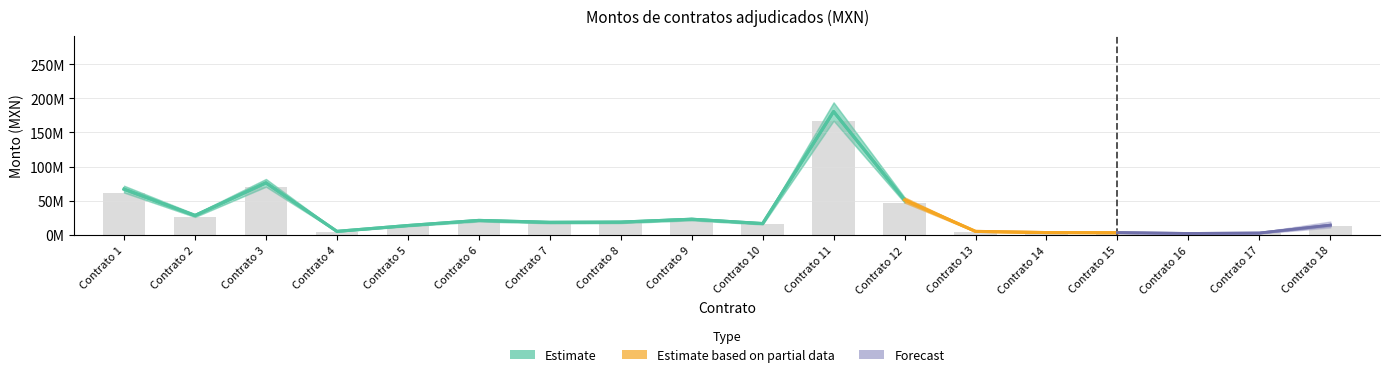

The Monto sin impuestos series shows 12801798.2 at Contrato 5. True or false?

True